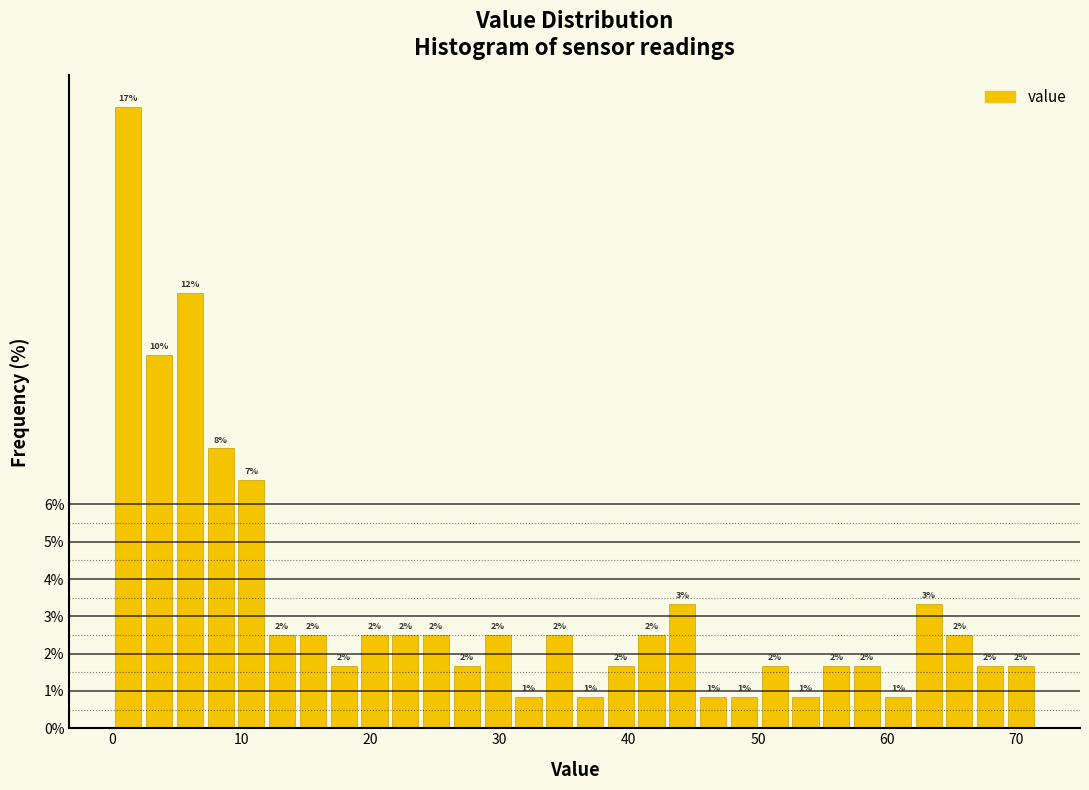

Read against the x-axis, roughly where is the centre of the tallest bar?

1